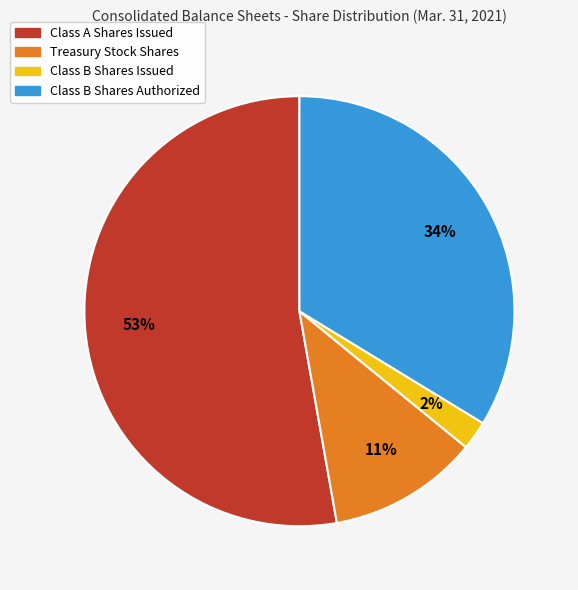

To the nearest percent, what is the difference between the largest and smallest slice percentages?

51%